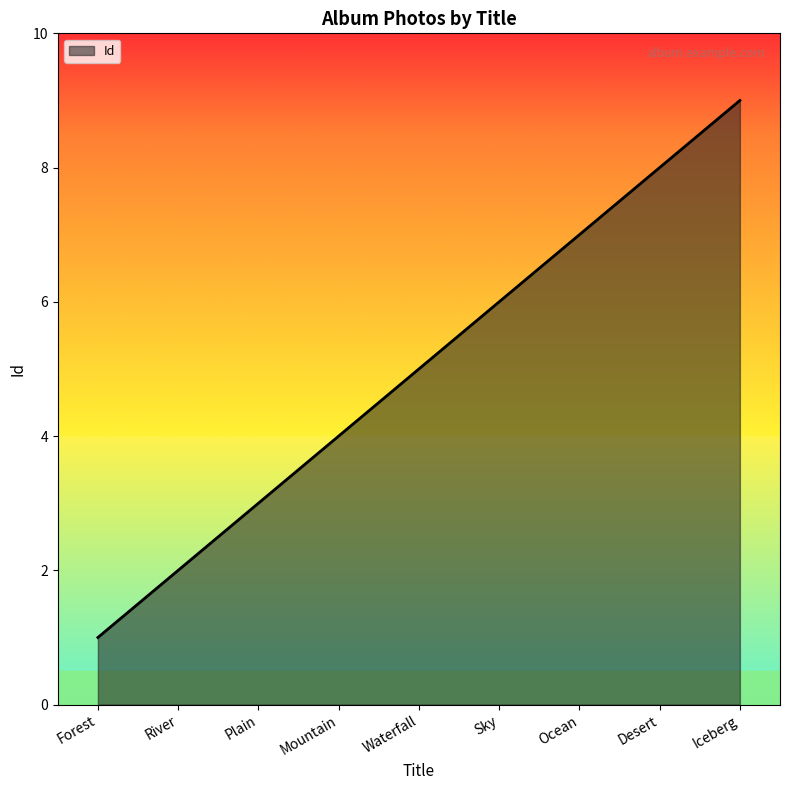

What is the approximate value at Forest?

1